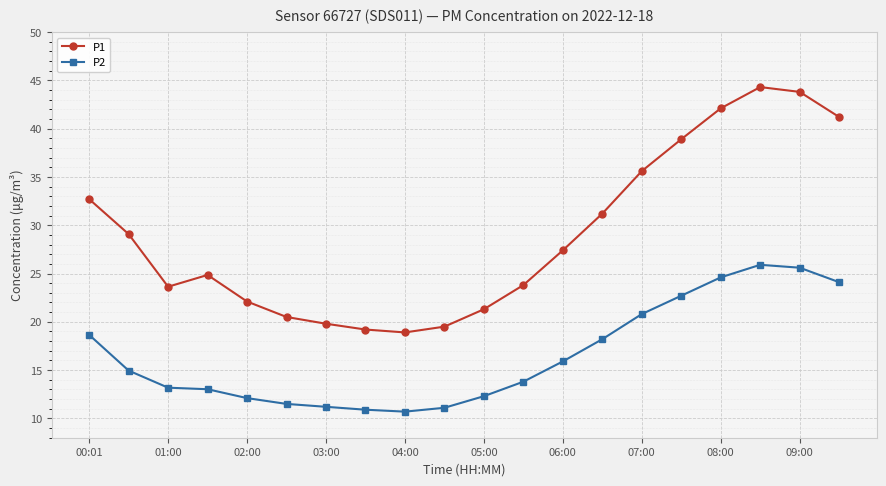

True or false: P1 has more than 1 interior local peaks.

True